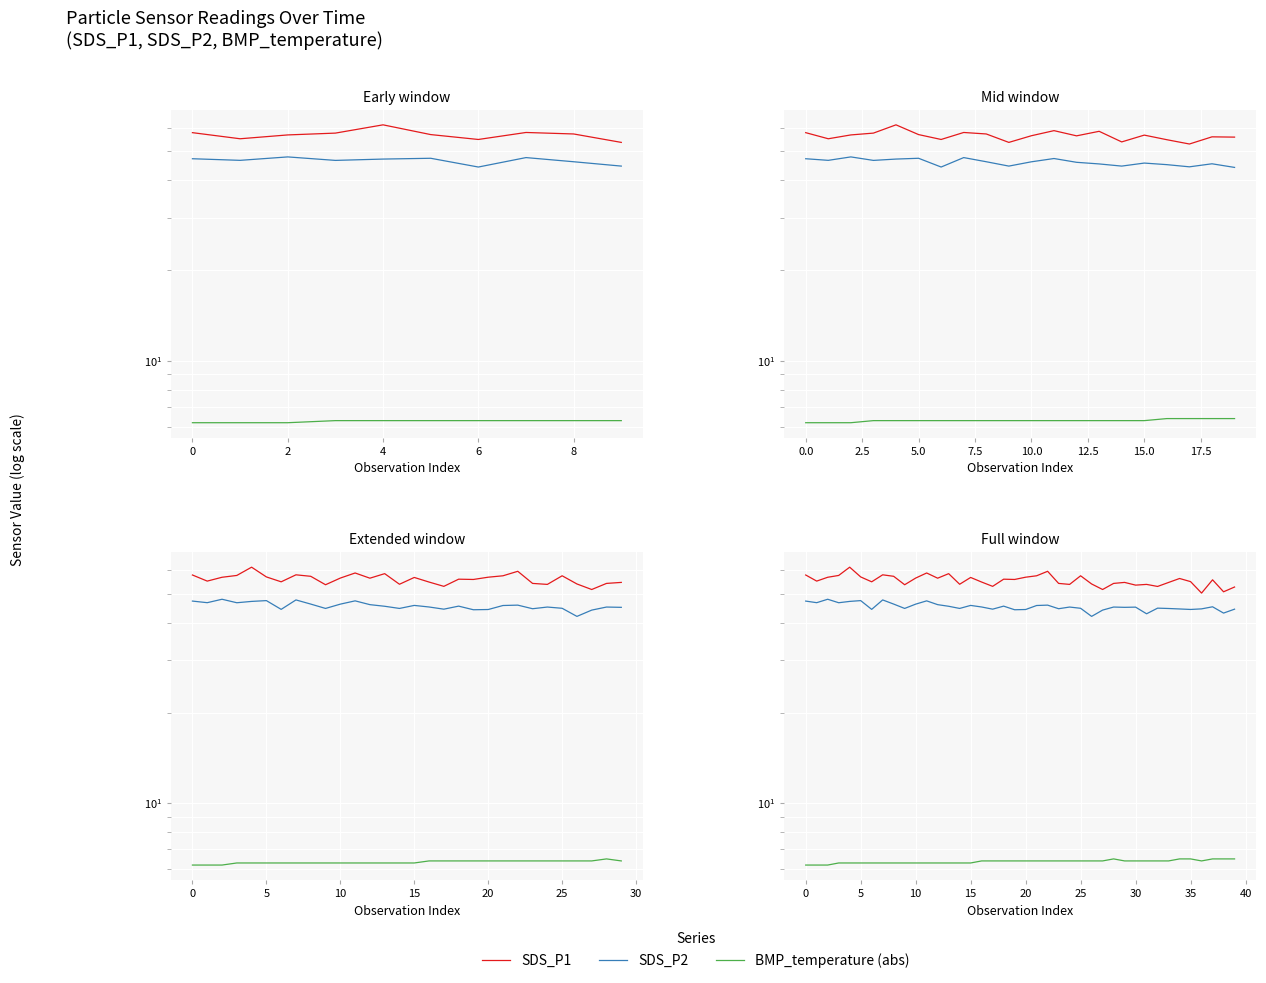

Between 8 and 34, which series saw the biggest shift?

SDS_P2